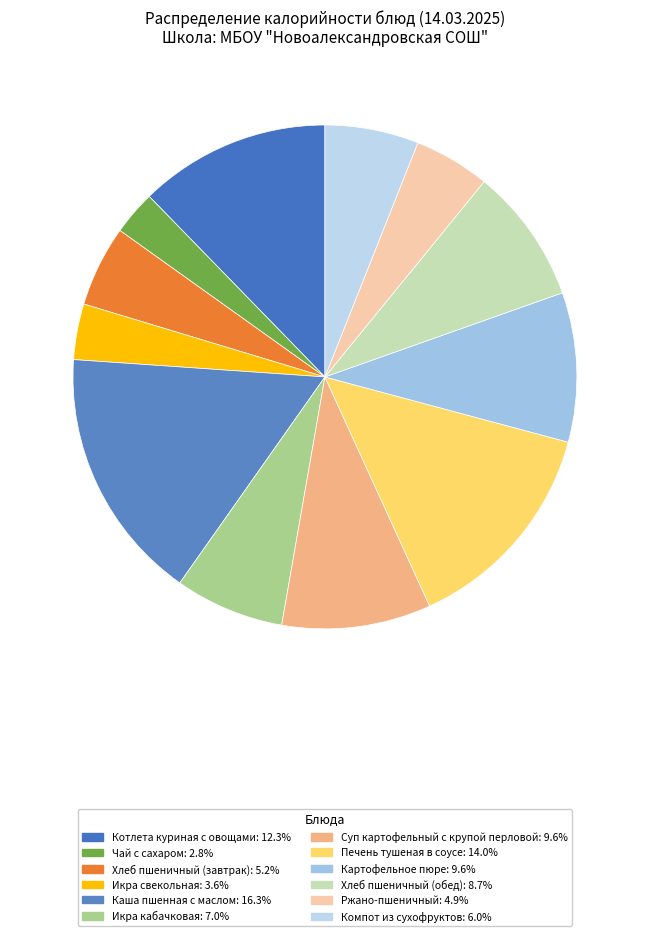

Is there any slice that represents more than half of the pie?

No